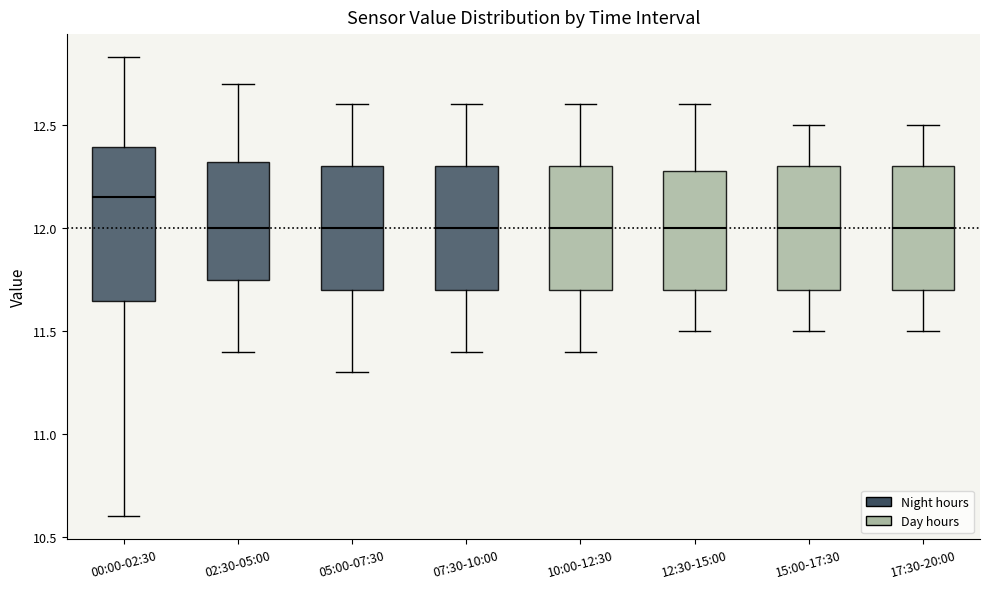

Comparing the boxes themselves (not the whiskers), which one is the tallest?

00:00-02:30